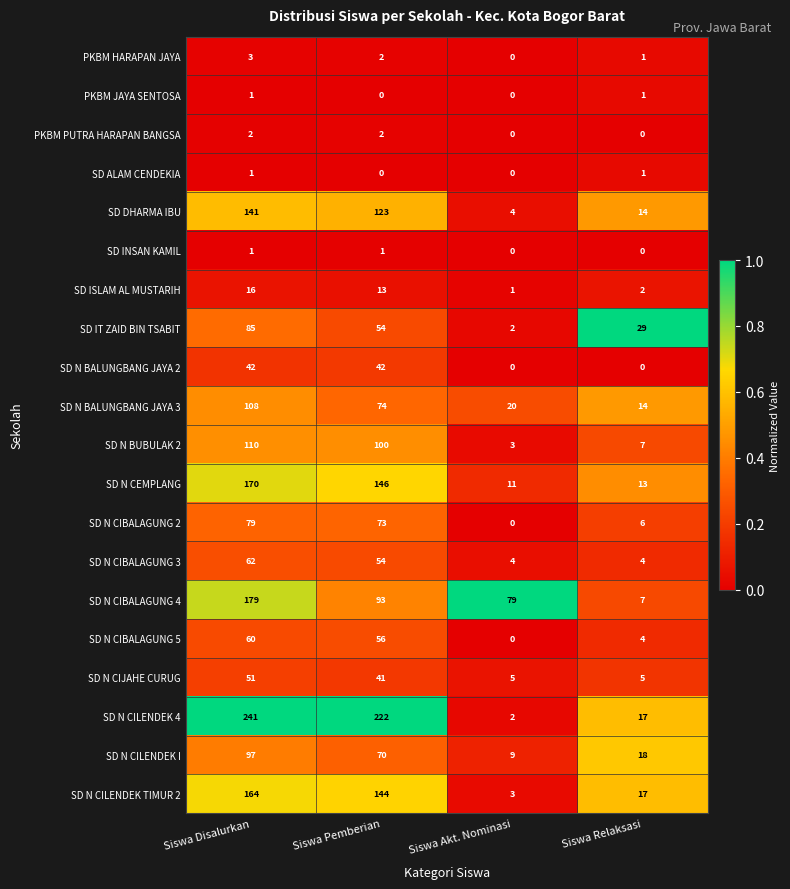

Is it true that SD N CEMPLANG equals 4 at Siswa Akt. Nominasi?

False